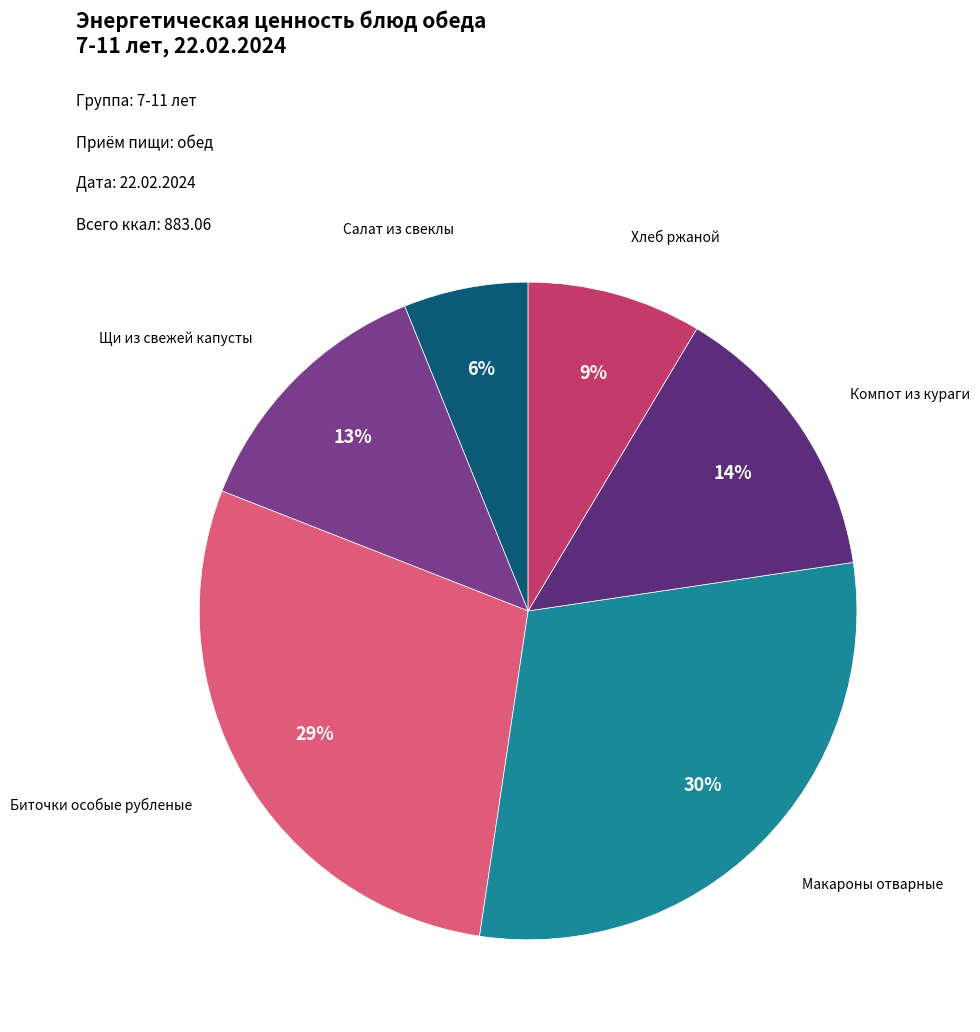

Rank the categories by value from lowest to highest.

Салат из свеклы, Хлеб ржаной, Щи из свежей капусты, Компот из кураги, Биточки особые рубленые, Макароны отварные